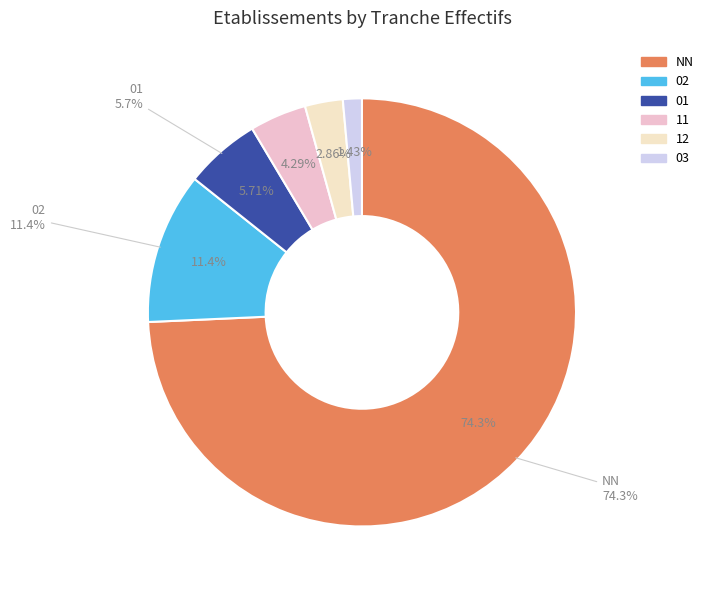

What is the smallest slice in the pie chart?

03